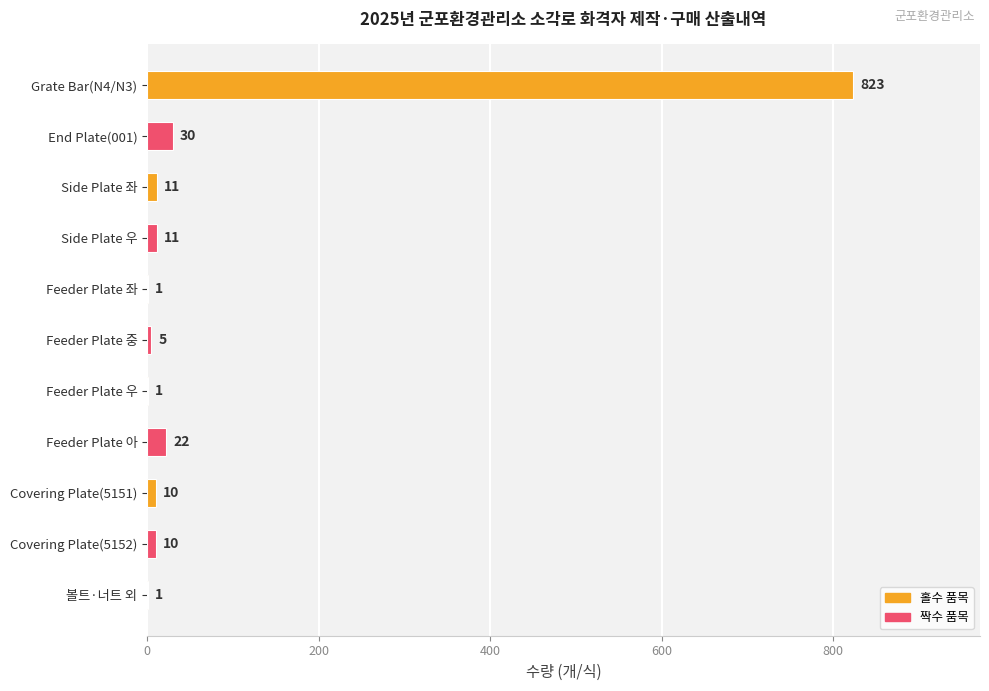

True or false: the data shows 30 at End Plate(001).

True